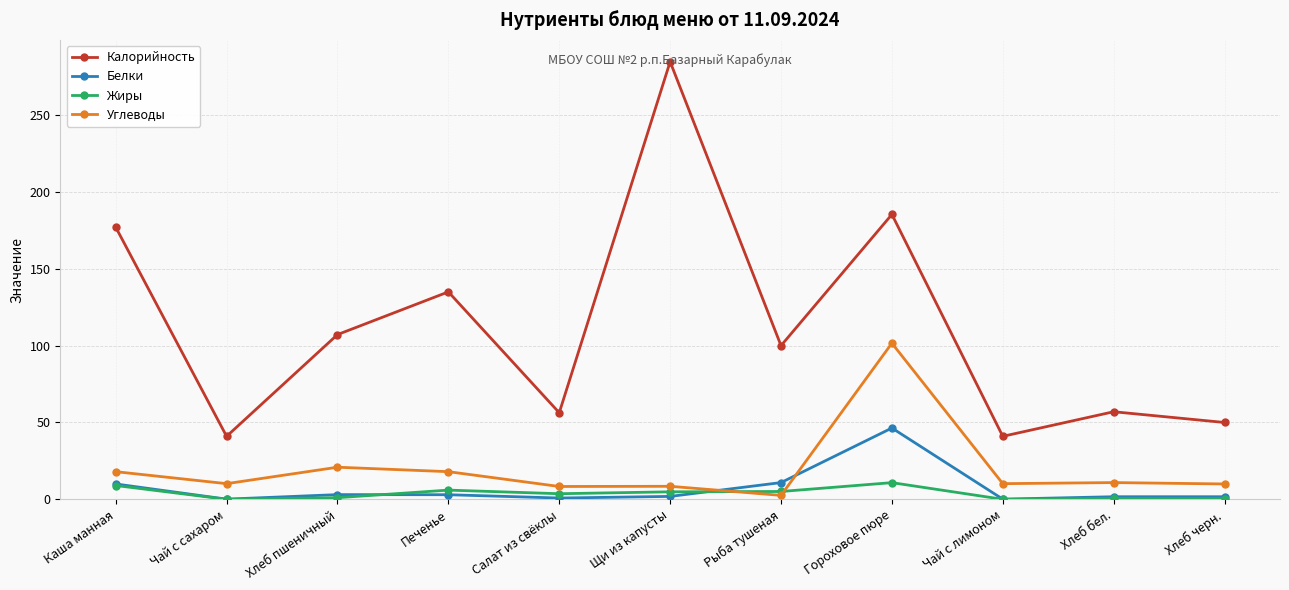

What are all the series names shown in the legend?

Калорийность, Белки, Жиры, Углеводы